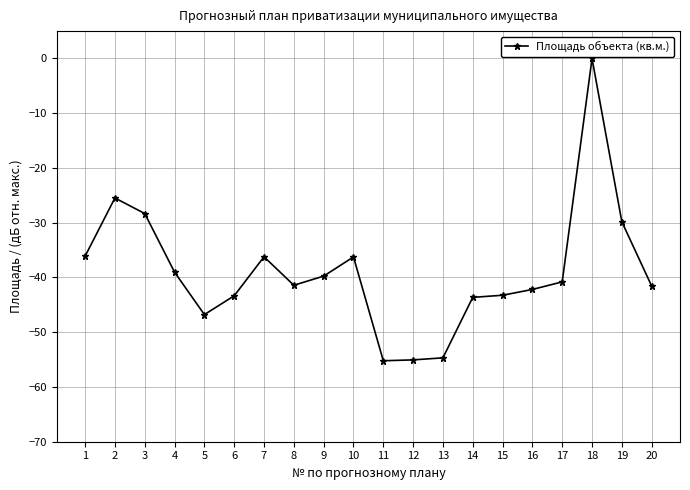

The value at 7 is -36.2. True or false?

True